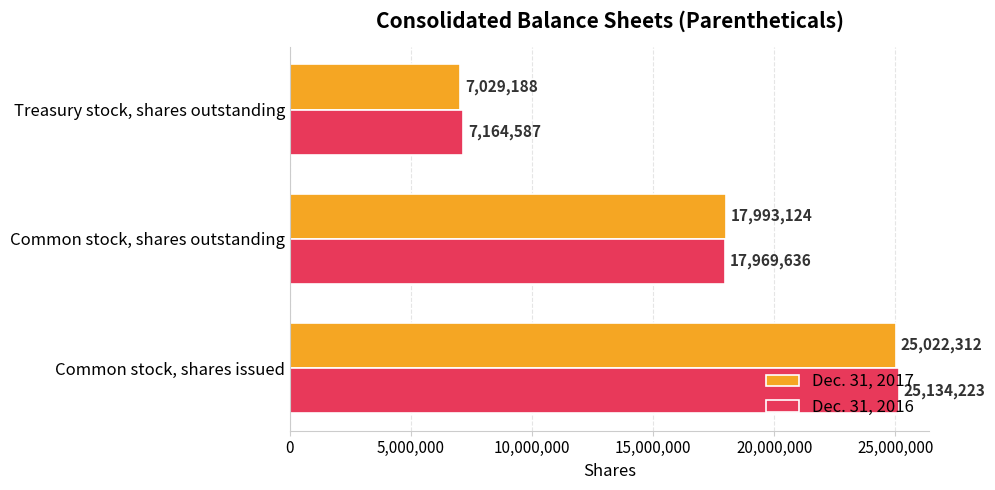

List the series in order of their overall mean, highest first.

Dec. 31, 2016, Dec. 31, 2017